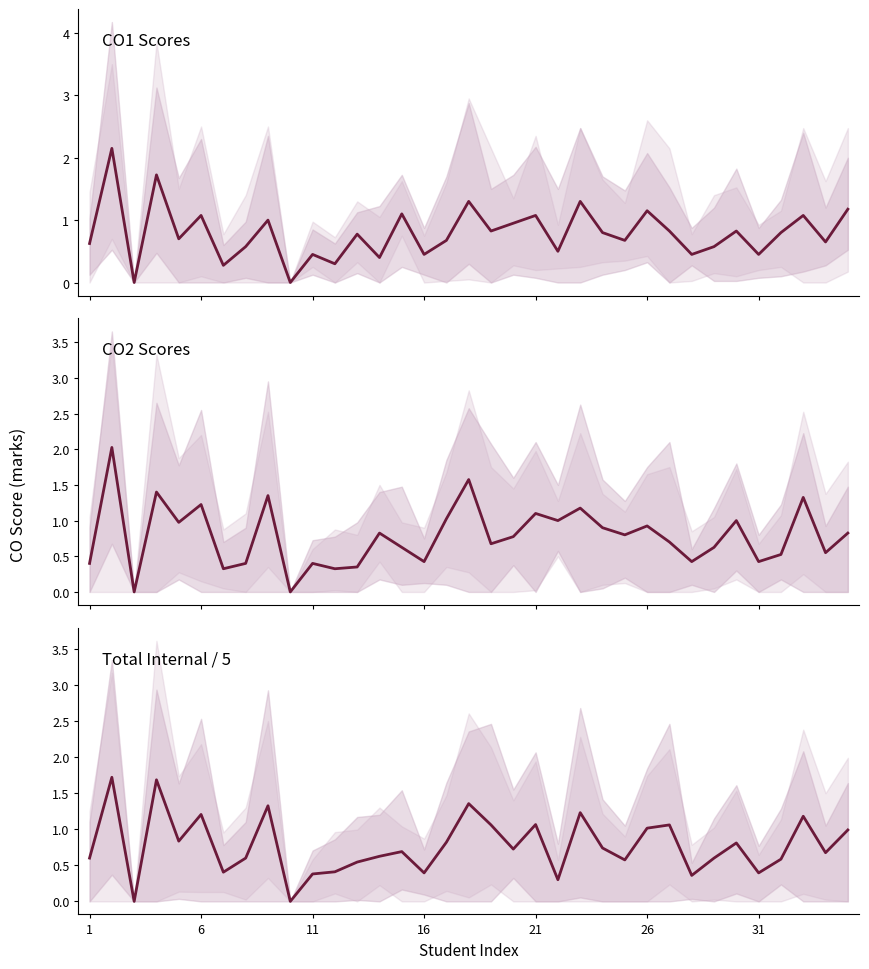

Is it true that Total Internal / 5 equals 0.2 at 28?

False